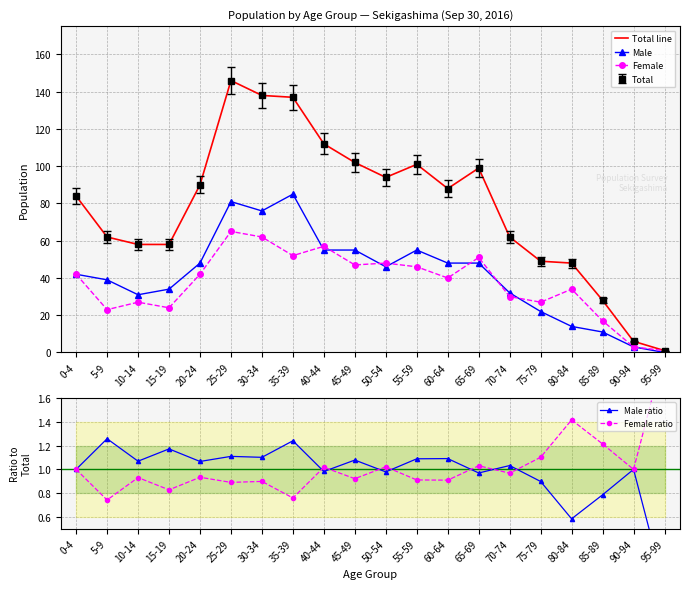

Which series changed the most between 30-34 and 55-59?

Total line